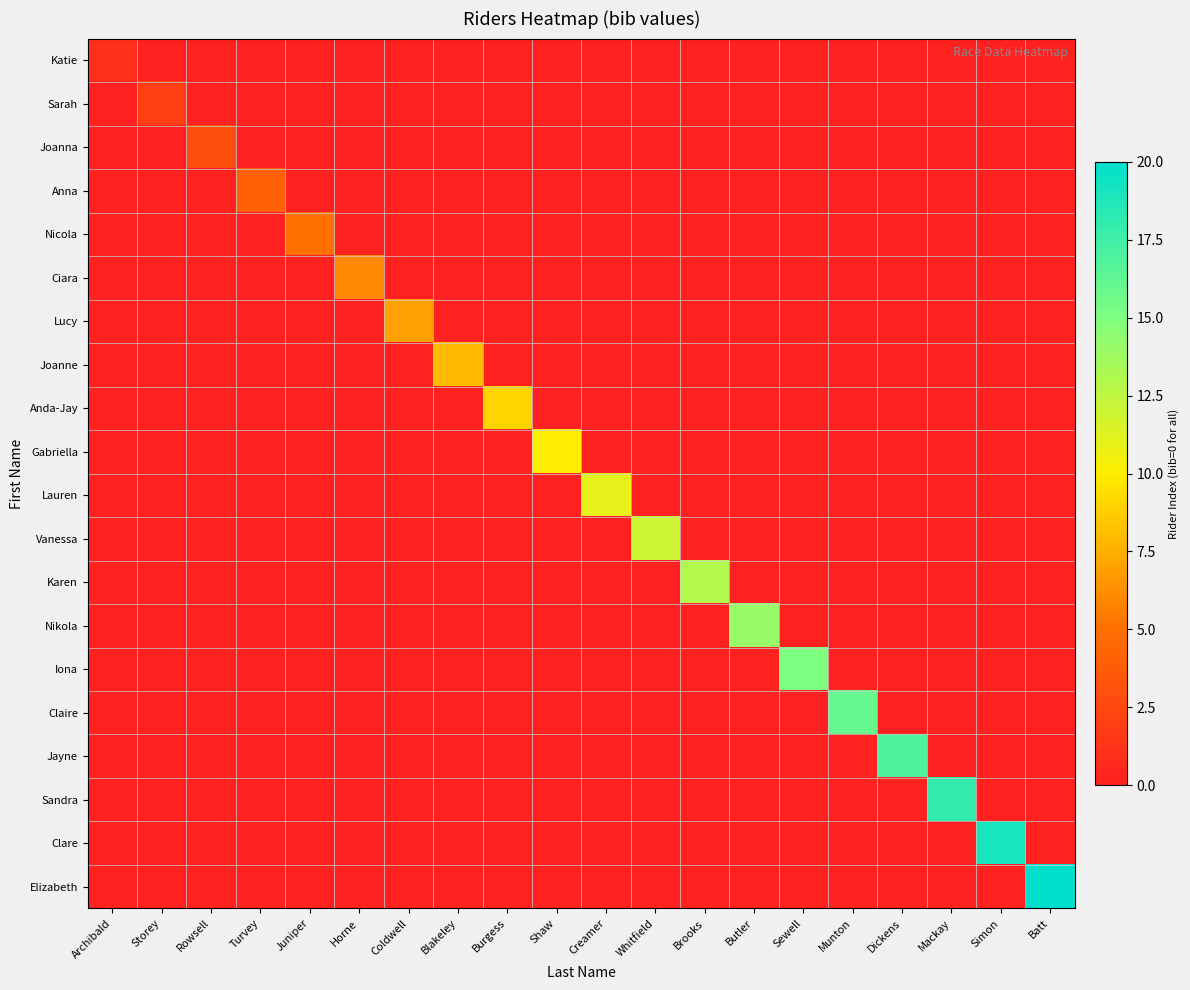

What is the total value across all series at Creamer?

11